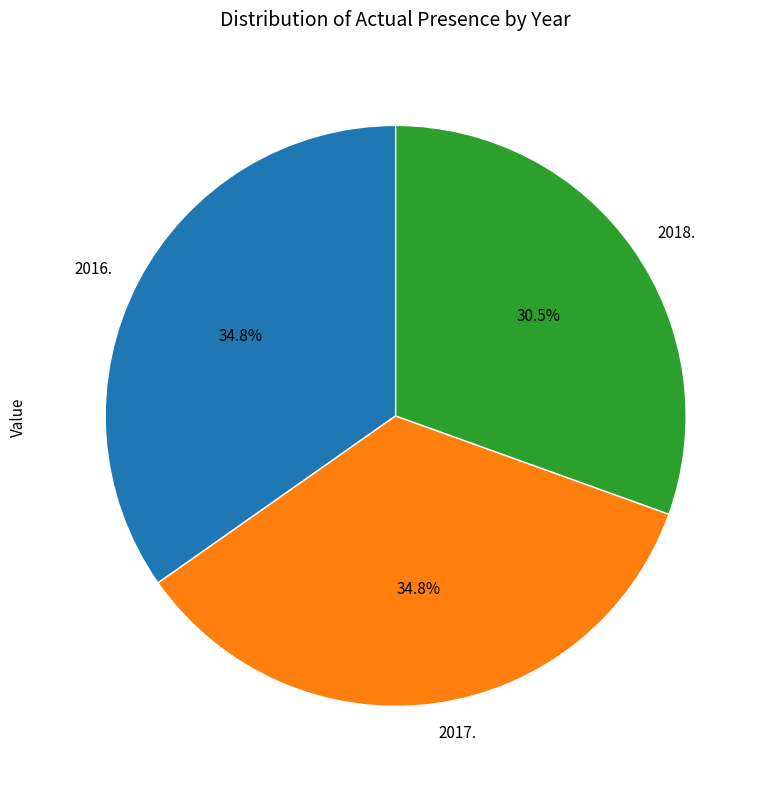

Approximately how many times larger is the value at 2018. compared to 2016.?

0.9